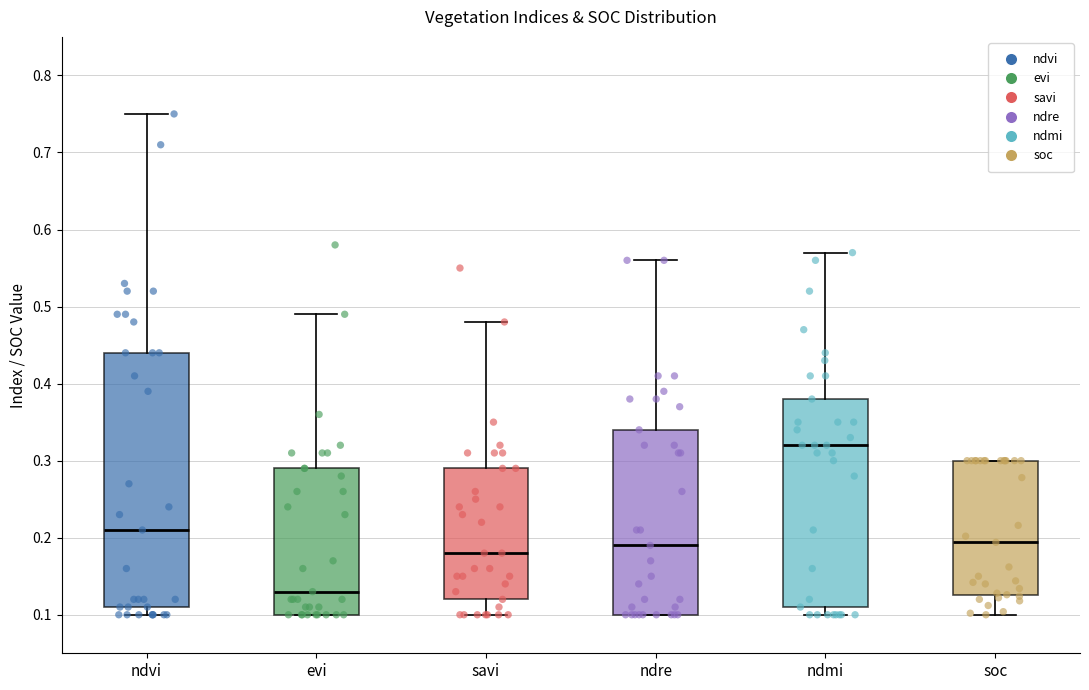

Reading left to right, read every box against the y-axis: the position of its median line, the range the box covers, and the ends of its whiskers. The values are not printed on the chart, so give them approximately, as read against the axis.

ndvi: median 0.21, box 0.11 to 0.44, whiskers 0.10 to 0.75
evi: median 0.13, box 0.10 to 0.29, whiskers 0.10 to 0.49
savi: median 0.18, box 0.12 to 0.29, whiskers 0.10 to 0.48
ndre: median 0.19, box 0.10 to 0.34, whiskers 0.10 to 0.56
ndmi: median 0.32, box 0.11 to 0.38, whiskers 0.10 to 0.57
soc: median 0.19, box 0.13 to 0.30, whiskers 0.10 to 0.30